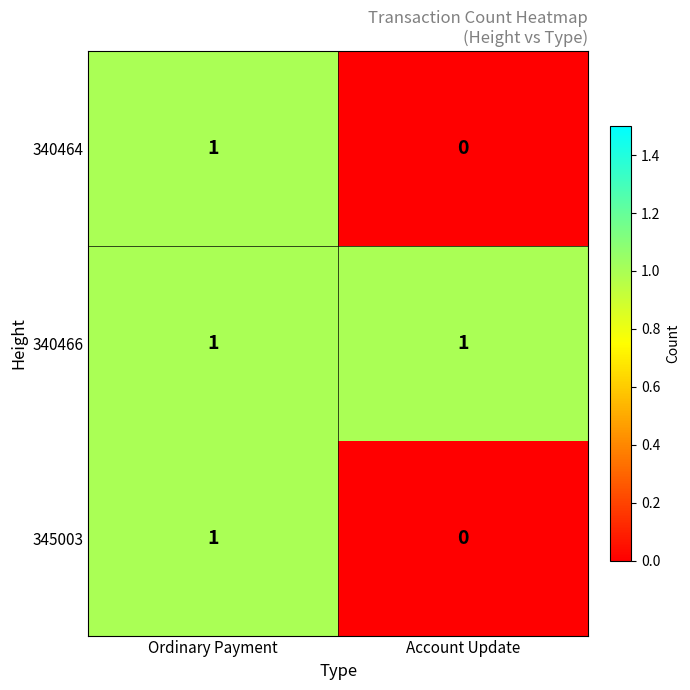

Which category has the lowest value across all series?

Account Update